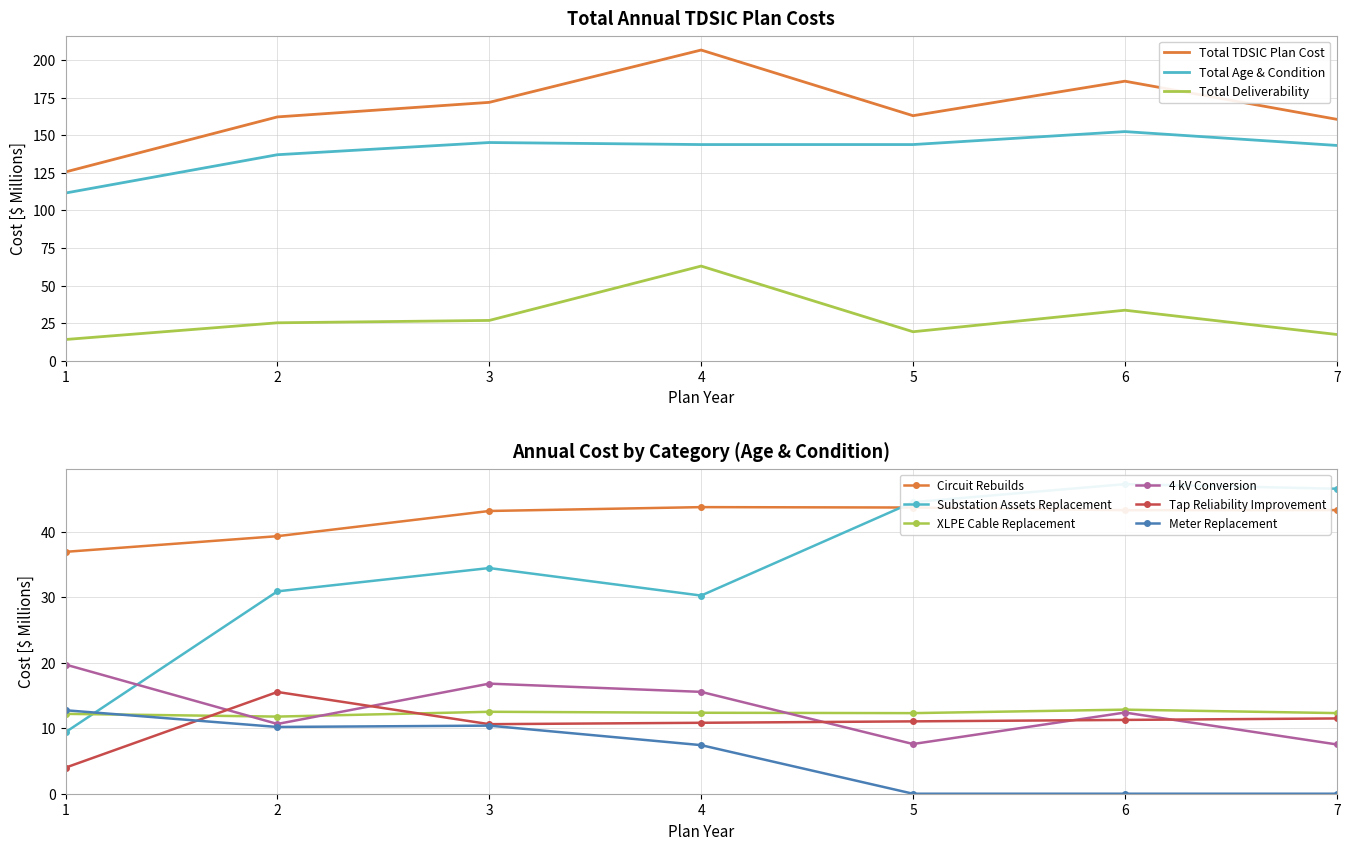

List the series in order of their peak value, highest first.

Substation Assets Replacement, Circuit Rebuilds, 4 kV Conversion, Tap Reliability Improvement, XLPE Cable Replacement, Meter Replacement